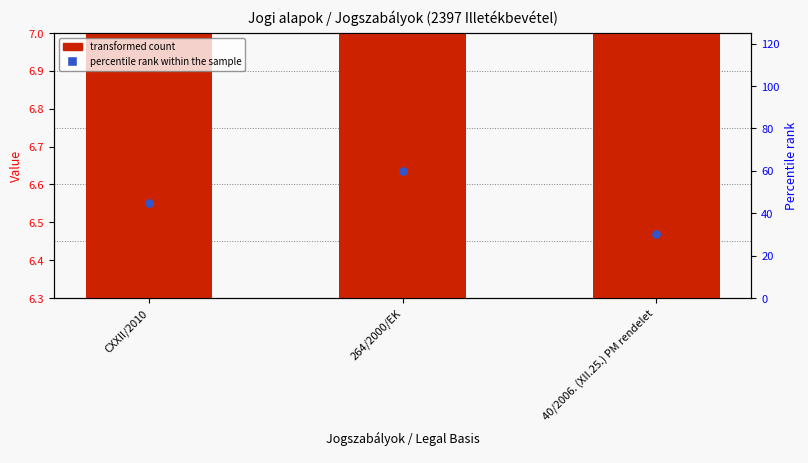

Which series has the largest Y range (max minus min)?

percentile rank within the sample